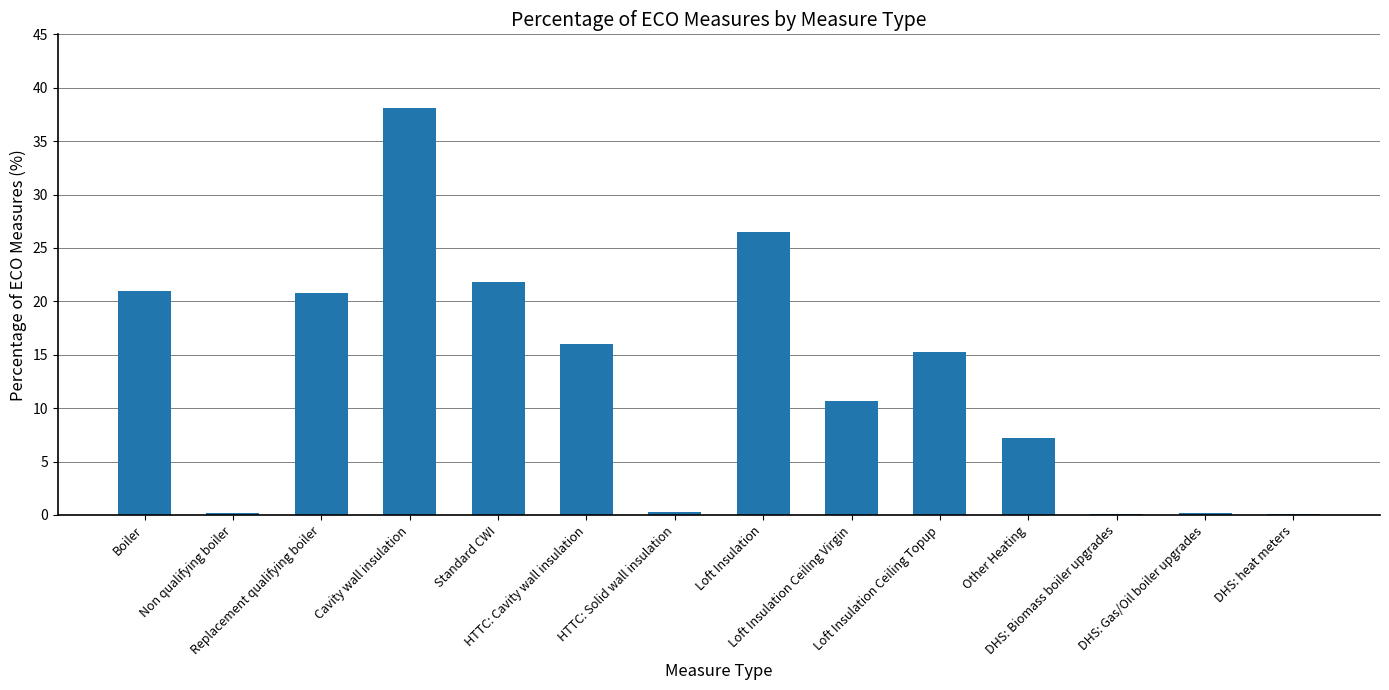

What is the sum of all values?

178.3